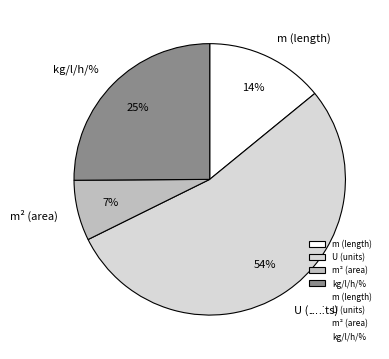

To the nearest percent, what is the average slice percentage?

25%